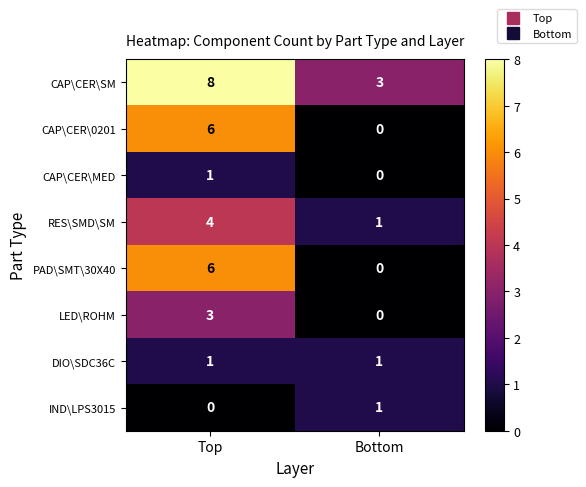

List the labels in order of IND\LPS3015 value, largest first.

Bottom, Top